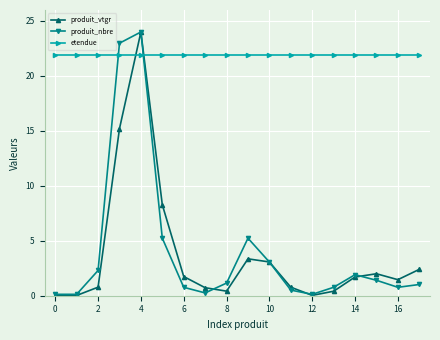

Does the chart display data point markers on the line(s)?

Yes